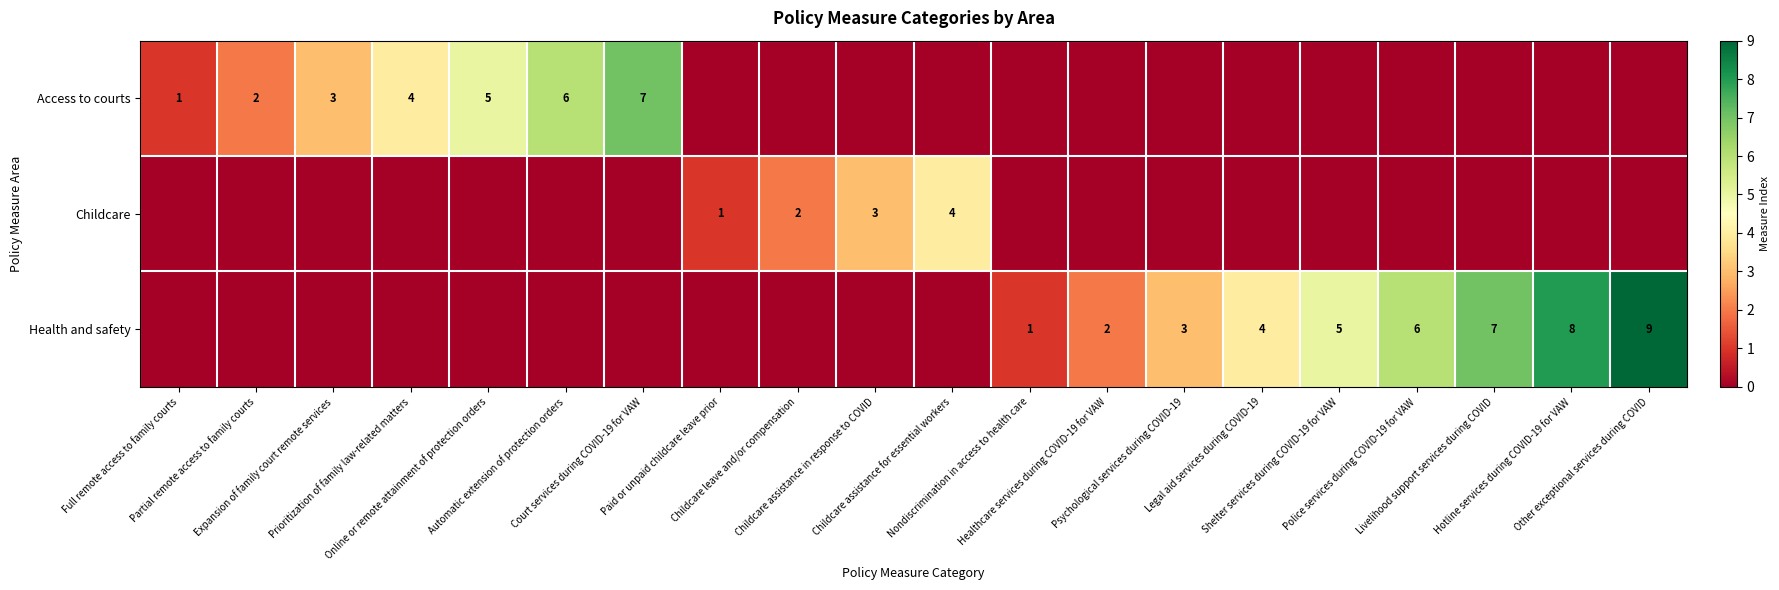

Which series has the largest range (max minus min)?

Health and safety